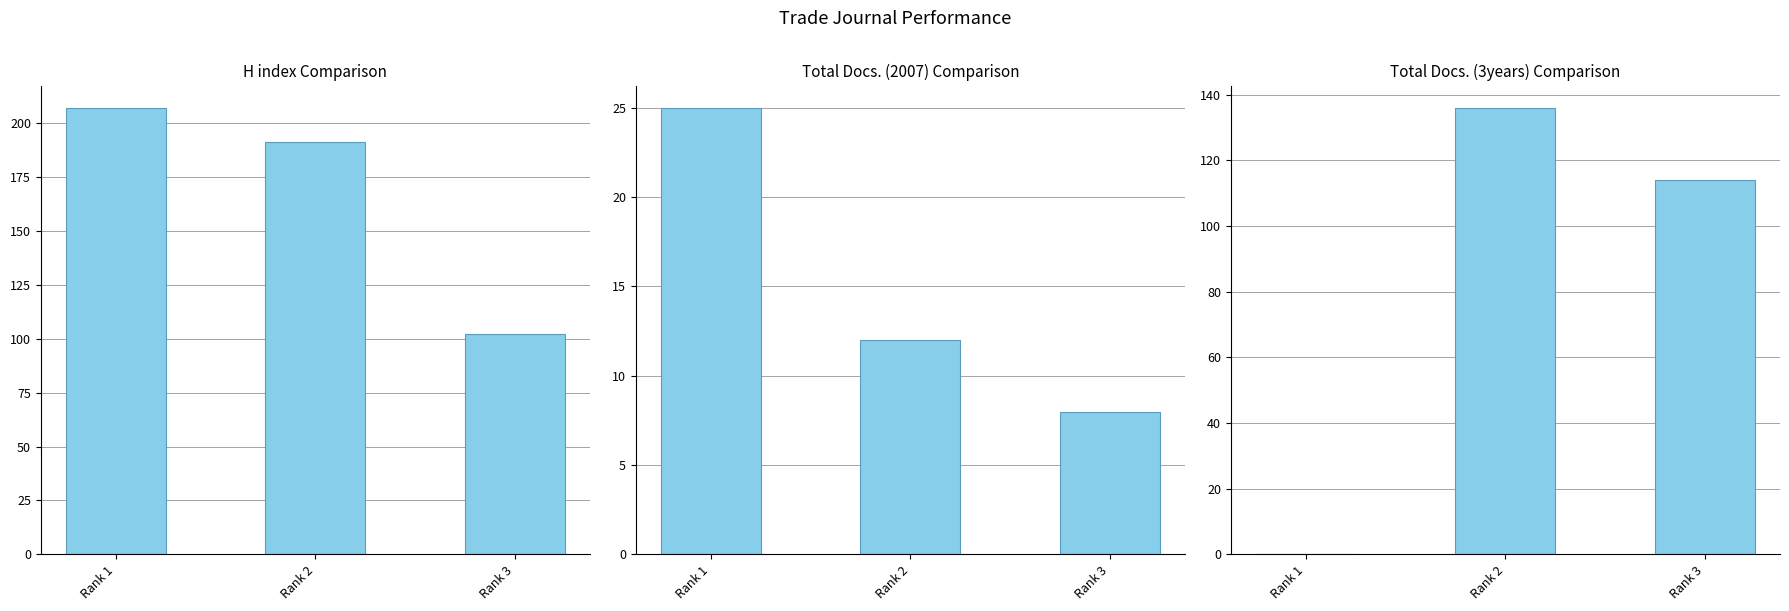

Between Rank 1 and Rank 2, which series saw the biggest shift?

Total Docs. (3years)